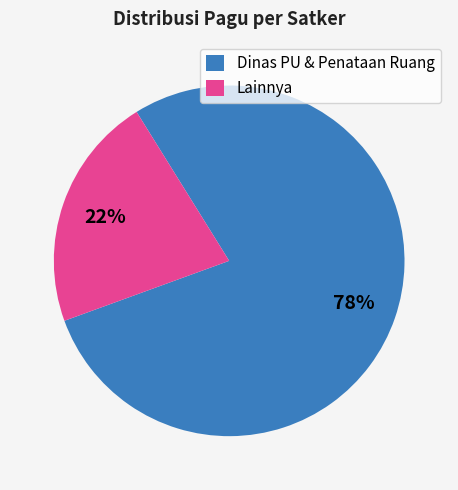

To the nearest percent, what is the combined percentage of Dinas PU & Penataan Ruang and Lainnya?

100%